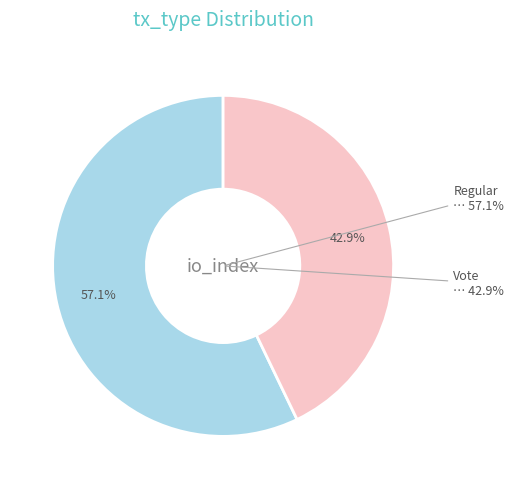

To the nearest percent, what percentage of the pie is Vote?

43%